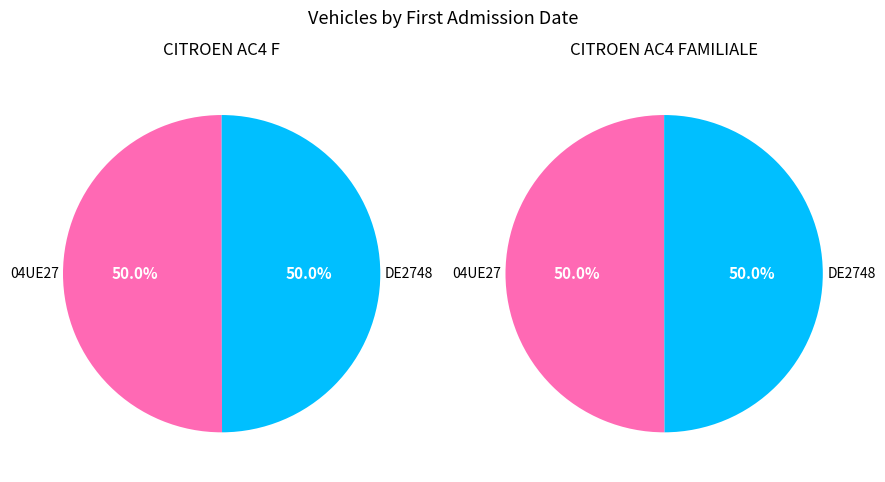

Which has a higher value, DE2748 or 04UE27?

04UE27